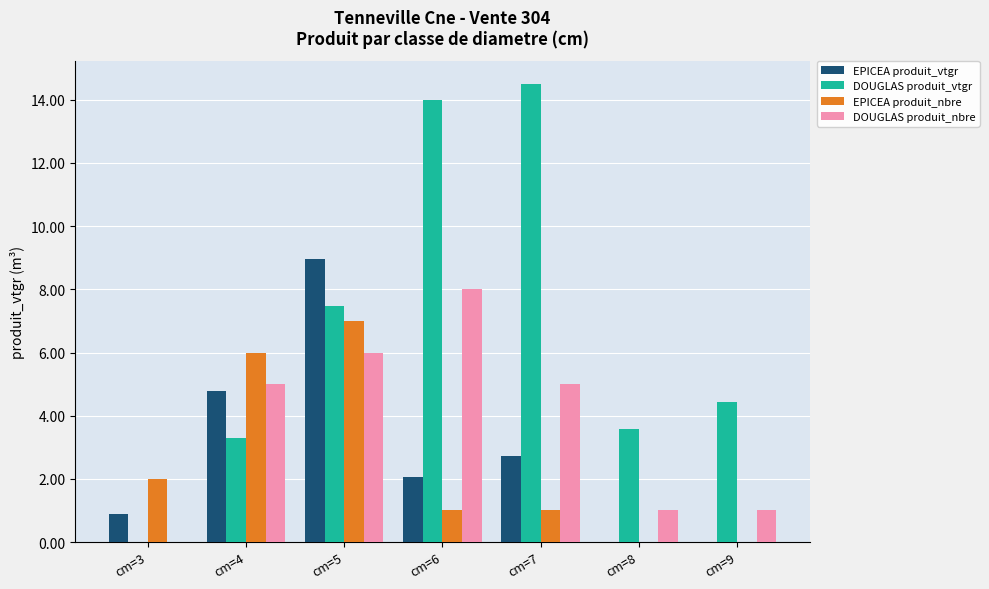

Which series changed the most between cm=4 and cm=9?

EPICEA produit_nbre